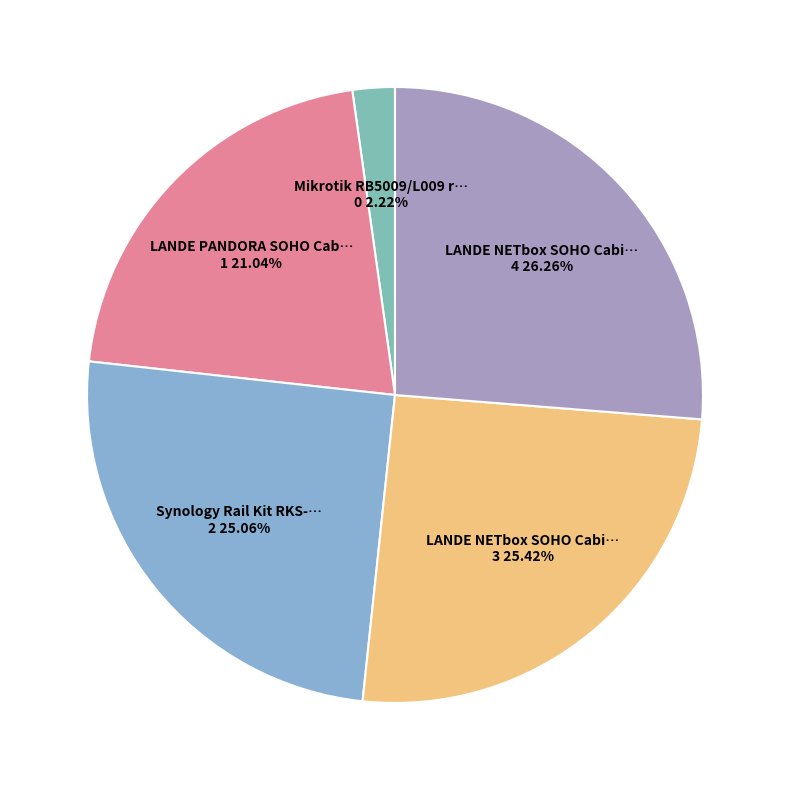

To the nearest percent, what is the average slice percentage?

20%